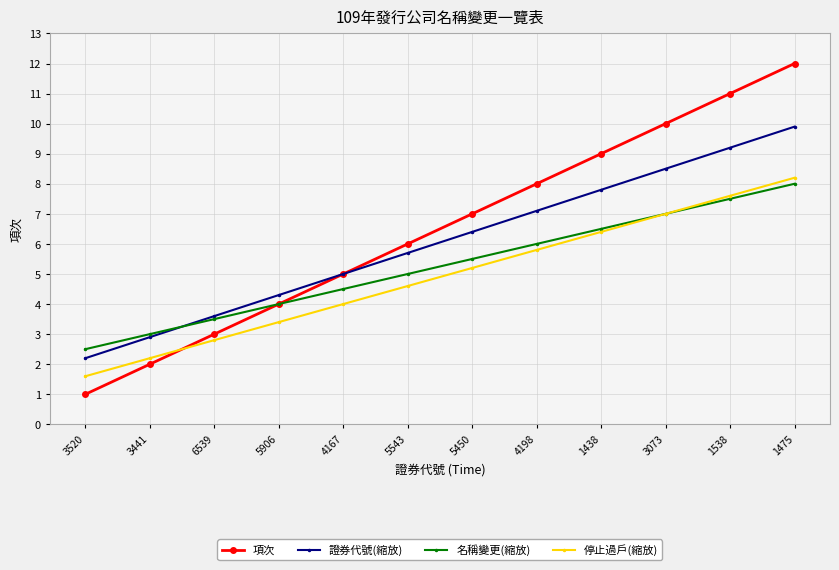

Reading right to left, extract all data points from this chart.

項次: 1475=12.0	1538=11.0	3073=10.0	1438=9.0	4198=8.0	5450=7.0	5543=6.0	4167=5.0	5906=4.0	6539=3.0	3441=2.0	3520=1.0
證券代號(縮放): 1475=9.9	1538=9.2	3073=8.5	1438=7.8	4198=7.1	5450=6.4	5543=5.7	4167=5.0	5906=4.3	6539=3.6	3441=2.9	3520=2.2
名稱變更(縮放): 1475=8.0	1538=7.5	3073=7.0	1438=6.5	4198=6.0	5450=5.5	5543=5.0	4167=4.5	5906=4.0	6539=3.5	3441=3.0	3520=2.5
停止過戶(縮放): 1475=8.2	1538=7.6	3073=7.0	1438=6.4	4198=5.8	5450=5.2	5543=4.6	4167=4.0	5906=3.4	6539=2.8	3441=2.2	3520=1.6